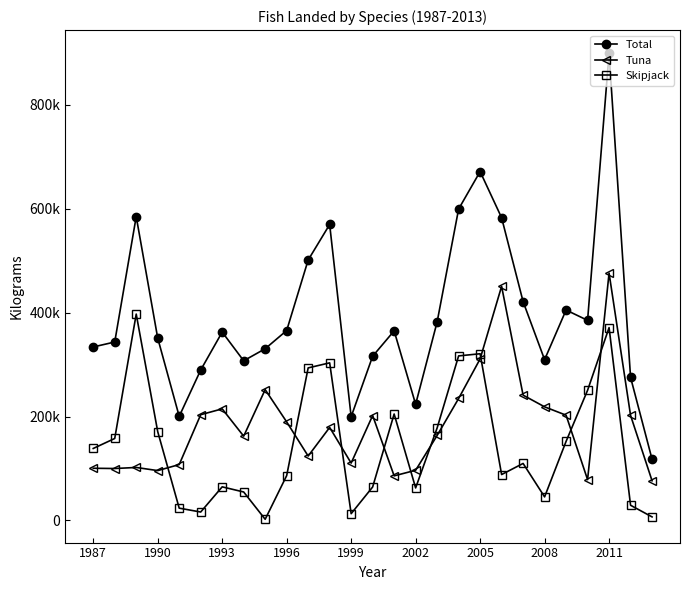

True or false: Total and Tuna cross at least once.

False